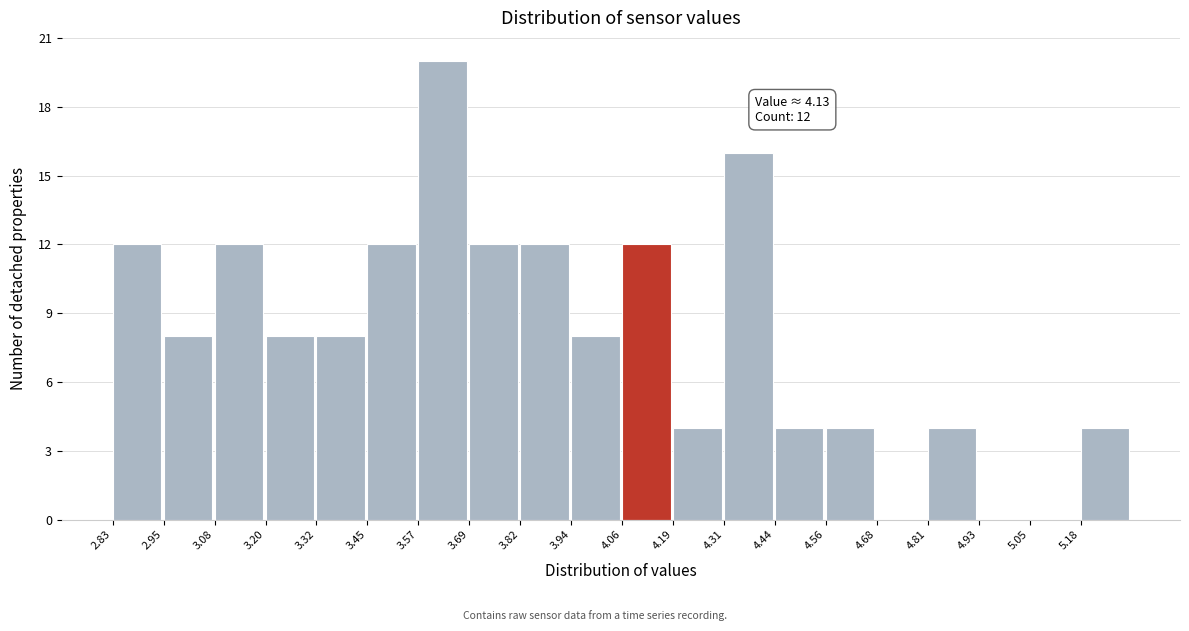

Which range on the x-axis has the tallest bar?

3.58 to 3.70